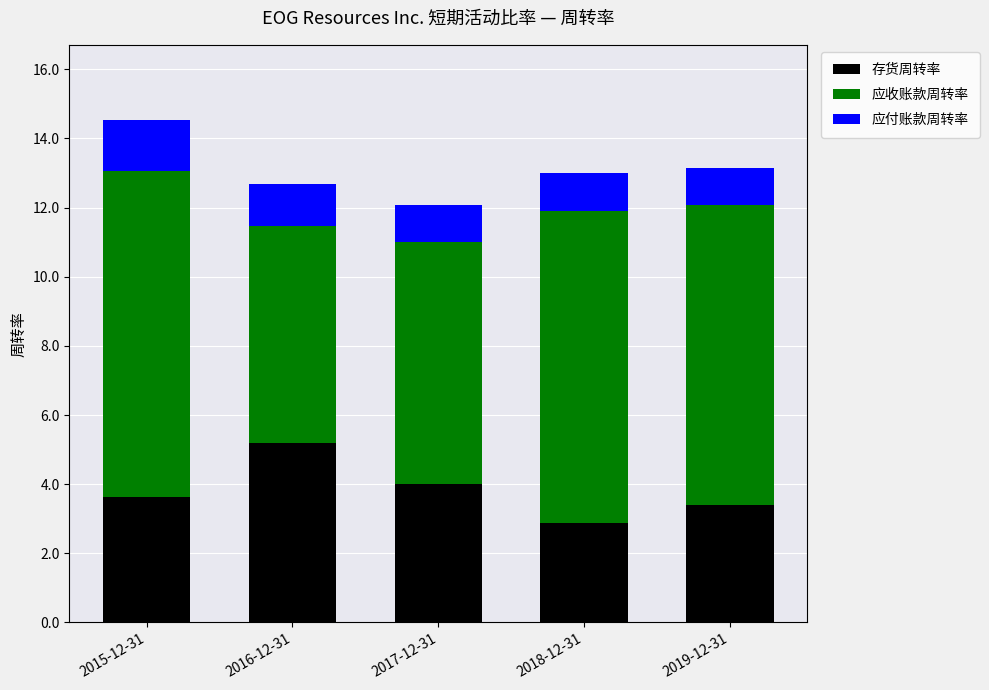

Reading right to left, list the values for the 存货周转率 series.

3.4	2.9	4.0	5.2	3.6